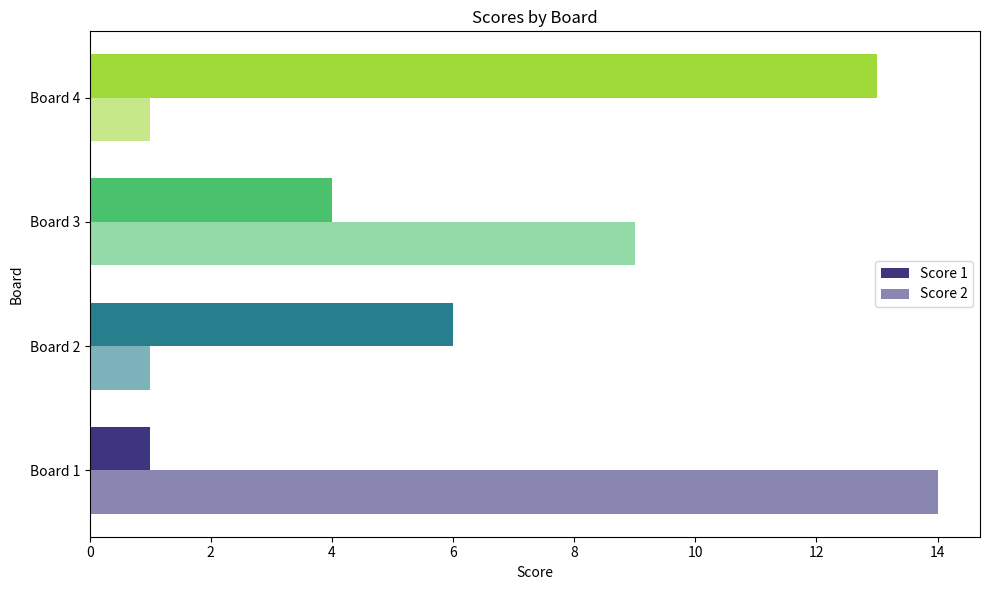

Which series has the largest range (max minus min)?

Score 2